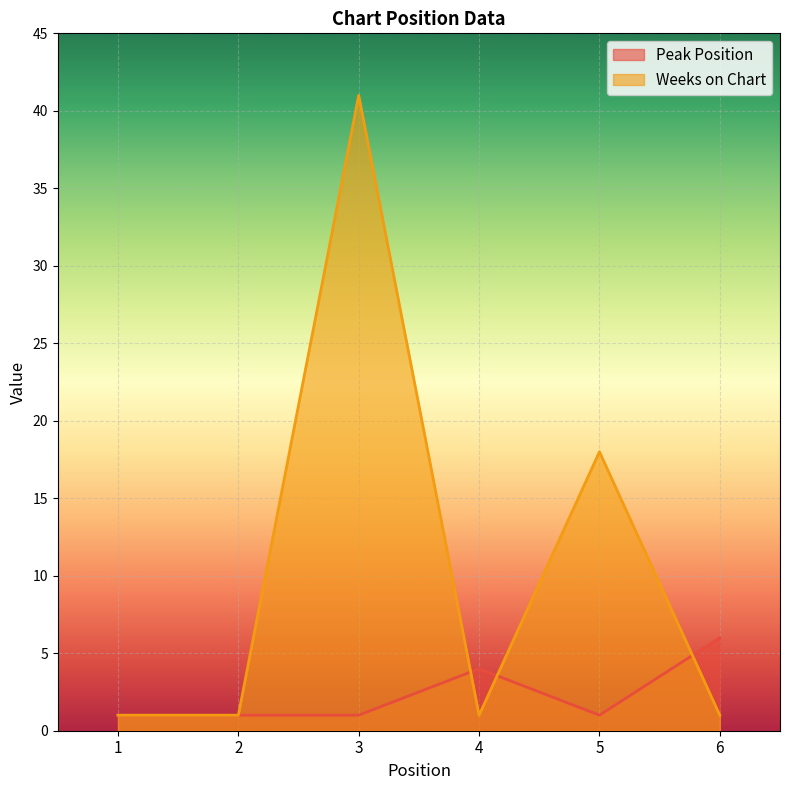

What is the difference between the Peak Position values at 4 and 2?

3